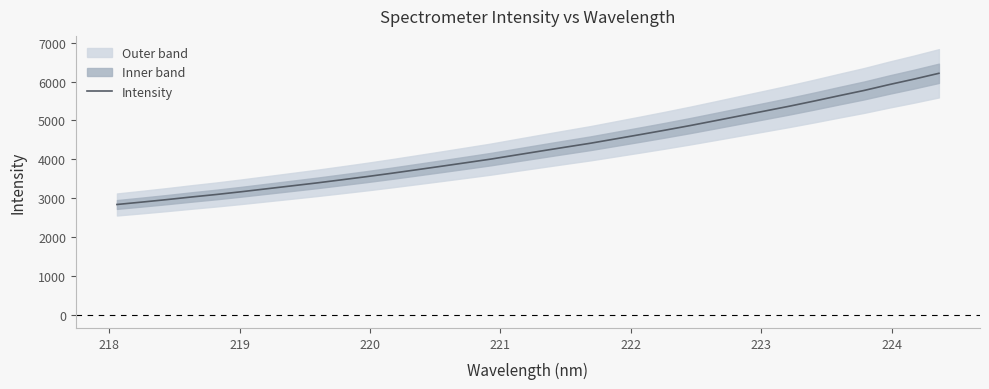

What is the lowest value of the Intensity series?

2835.8